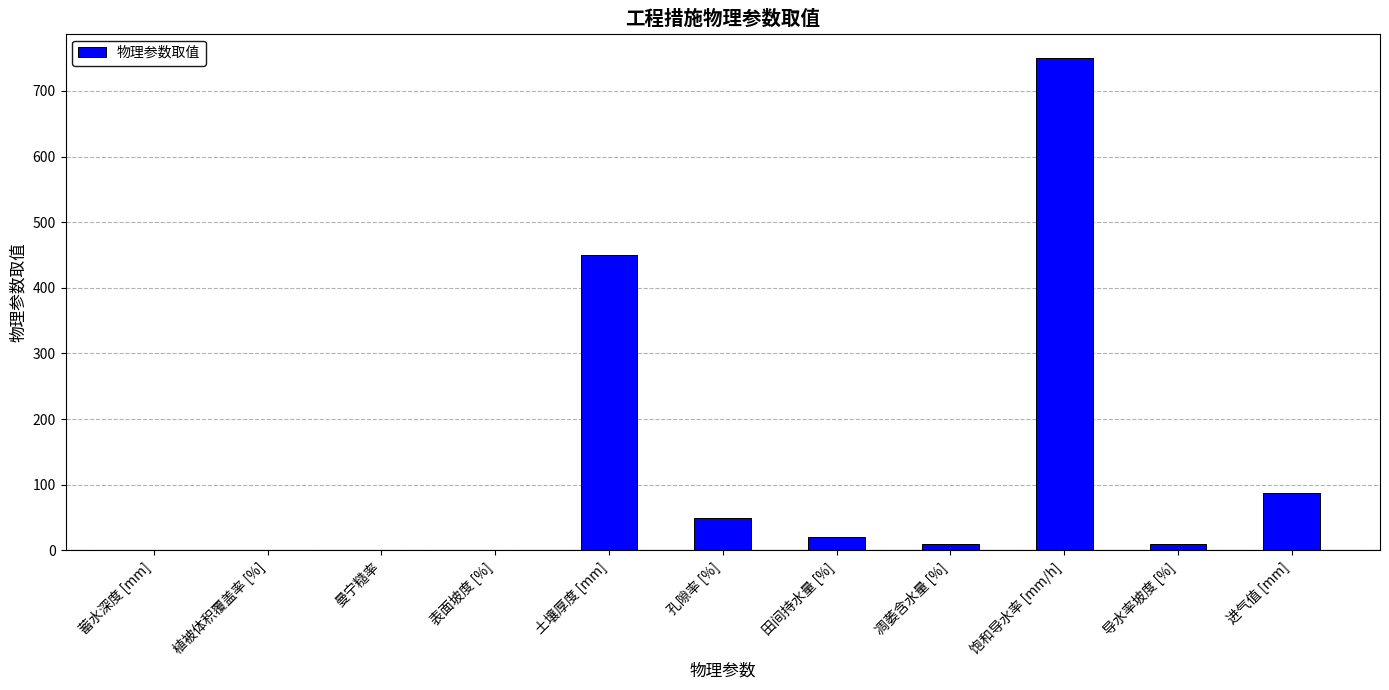

What is the sum of all values?

1378.5